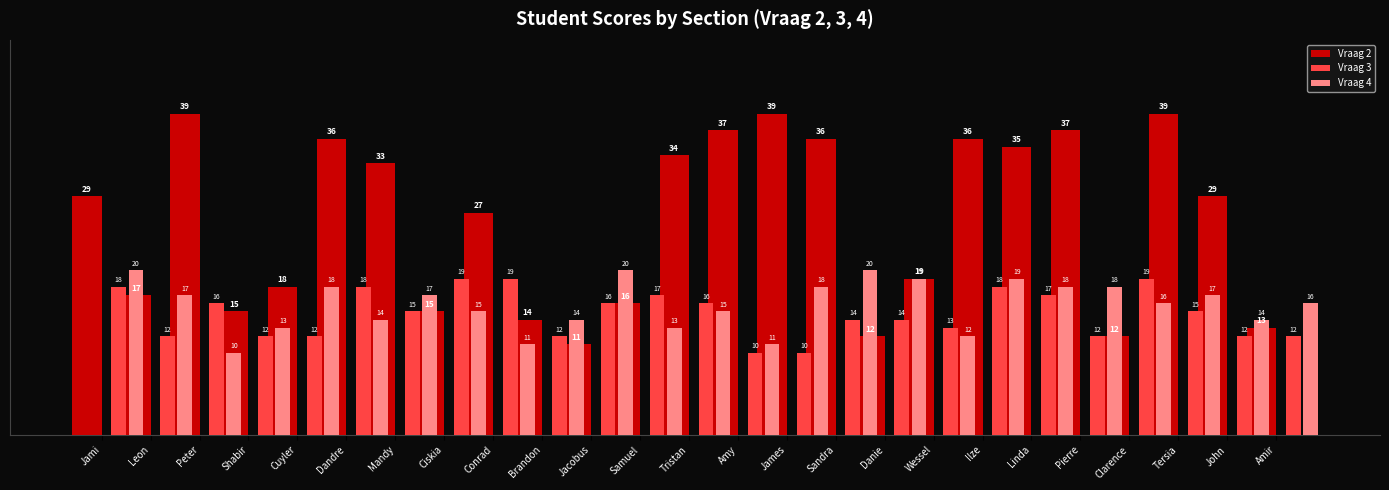

What is the difference between the Vraag 2 values at Mandy and Danie?

21